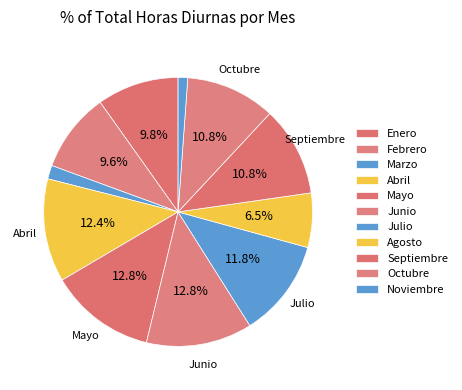

To the nearest percent, what percentage of the pie is Agosto?

7%